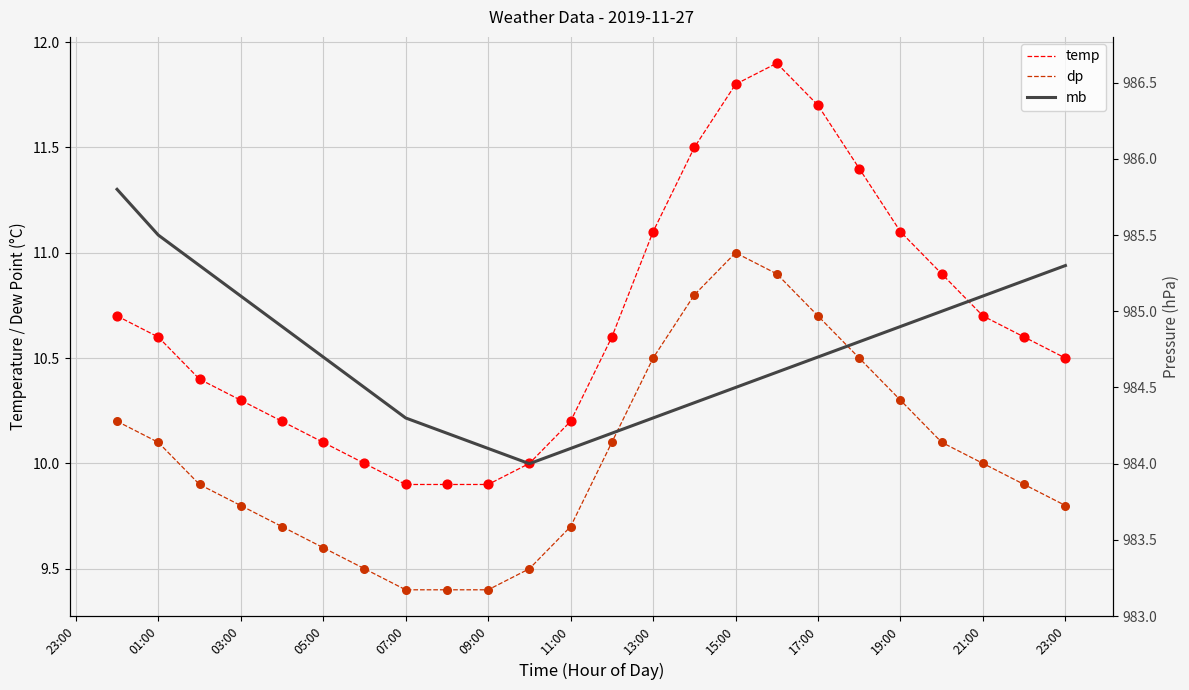

Is the value of mb at 05:00 greater than the value of dp at 16?

Yes